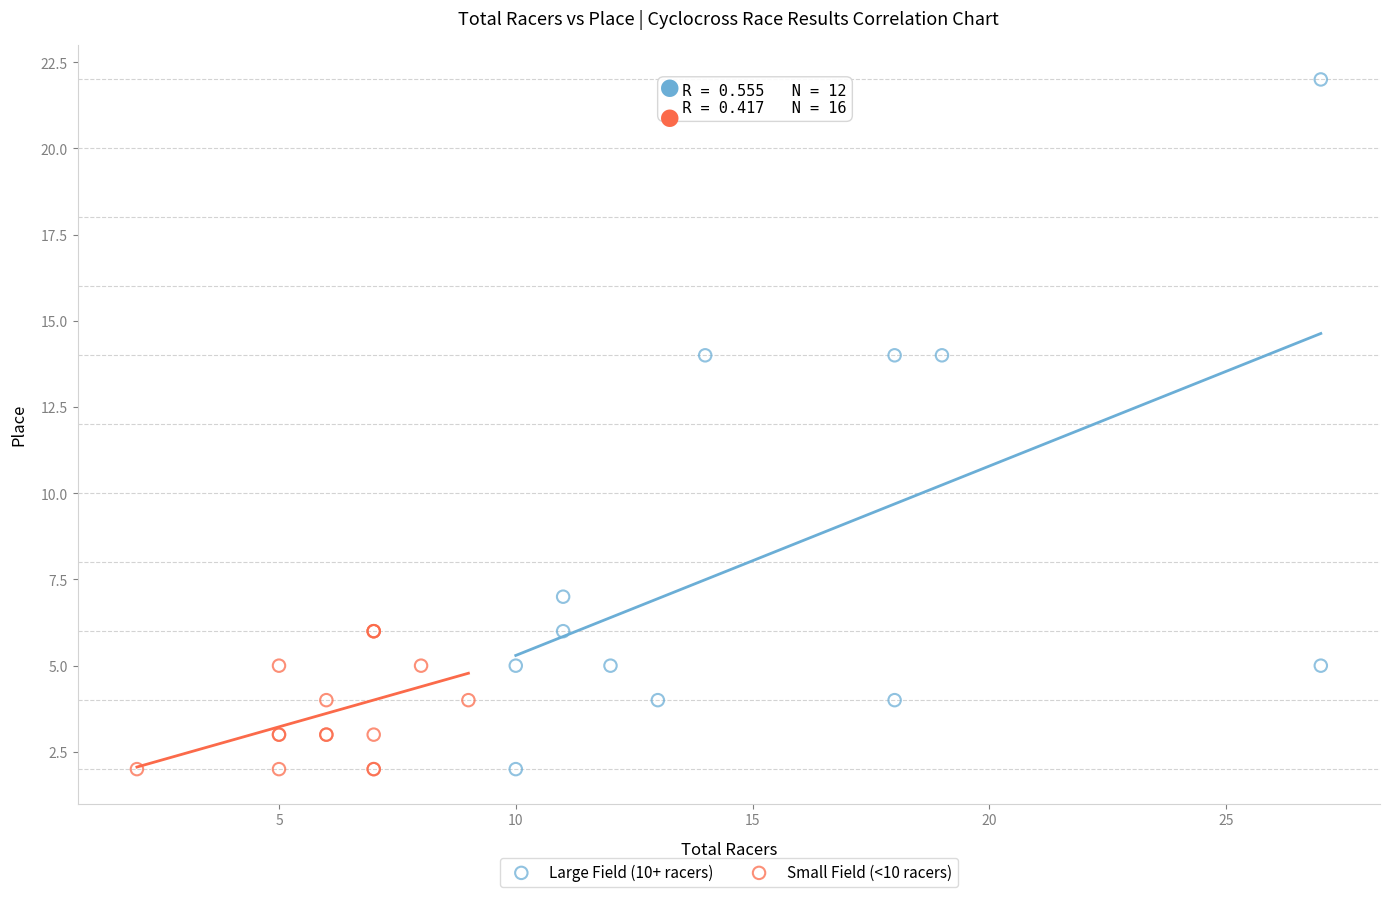

Which series has the largest Y range (max minus min)?

Large Field (10+ racers)